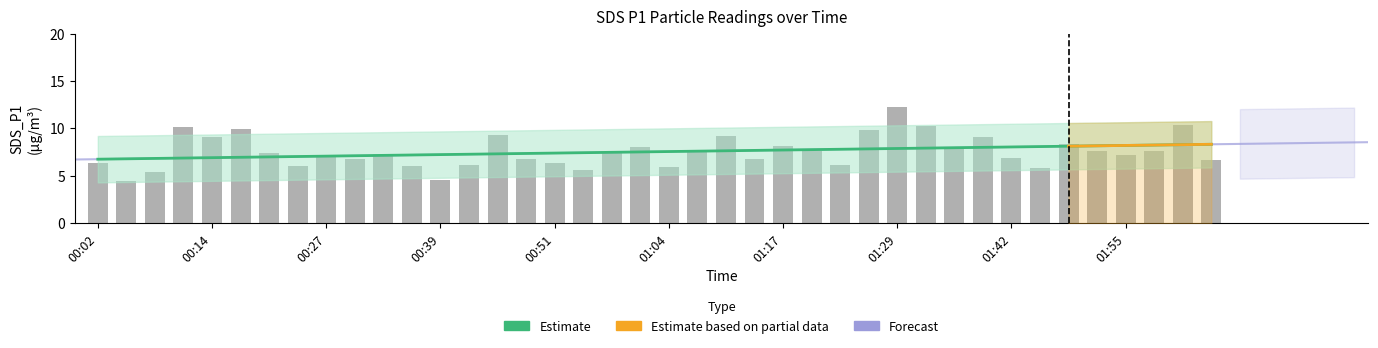

What is the greatest value displayed?

12.2